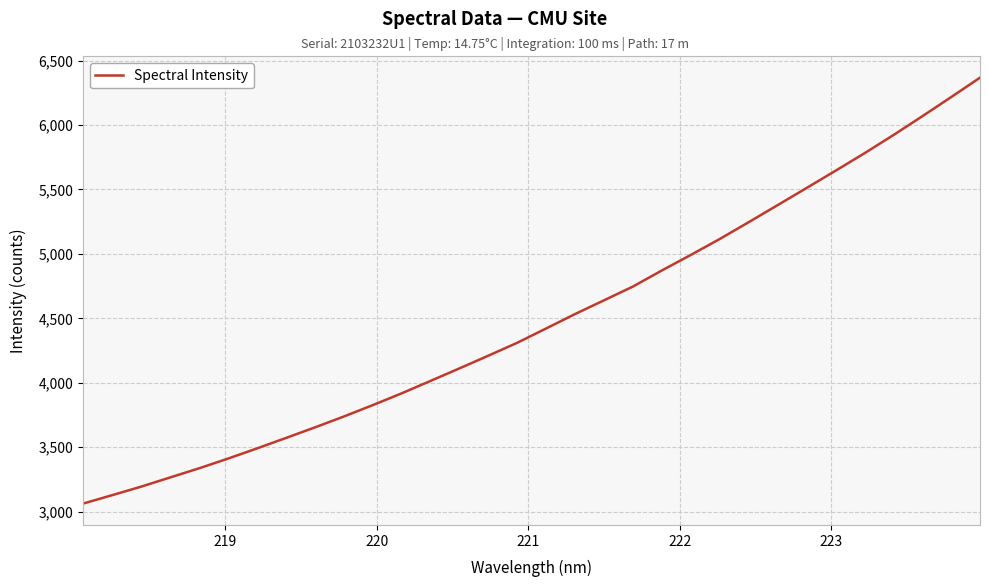

Reading left to right, transcribe all the data shown in this chart.

3062.7	3127.9	3193.9	3265.2	3336.1	3411.6	3490.4	3571.5	3653.4	3738.0	3826.4	3918.0	4014.6	4111.9	4210.6	4310.9	4422.1	4533.9	4640.3	4747.3	4872.1	4992.4	5116.1	5246.2	5378.6	5511.3	5645.1	5780.5	5921.5	6067.3	6216.5	6367.2